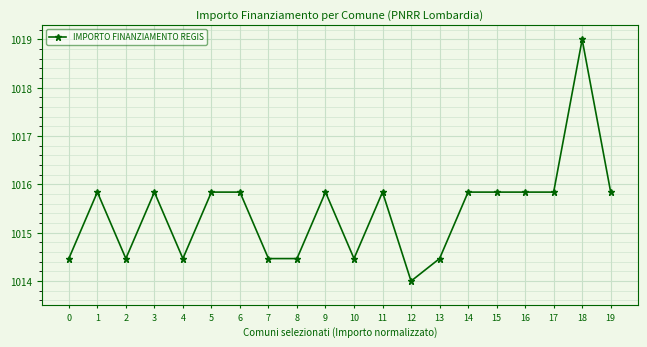

What is the value of the 20th point from the left?

1015.8